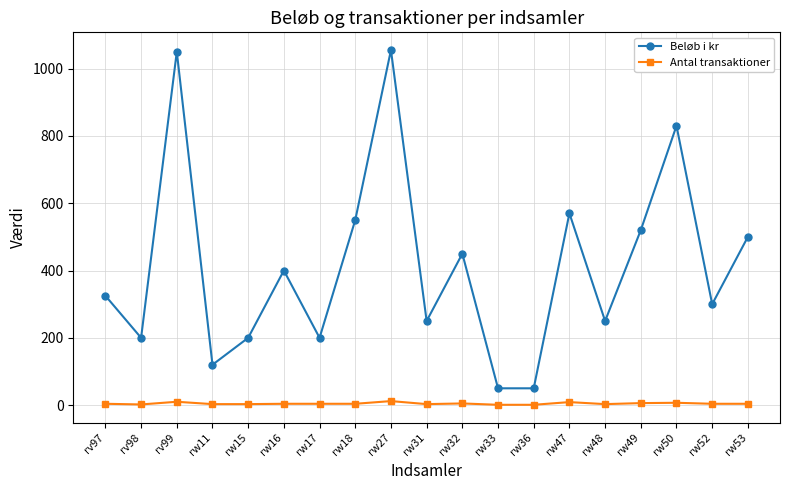

Which series has the largest total across all categories?

Beløb i kr